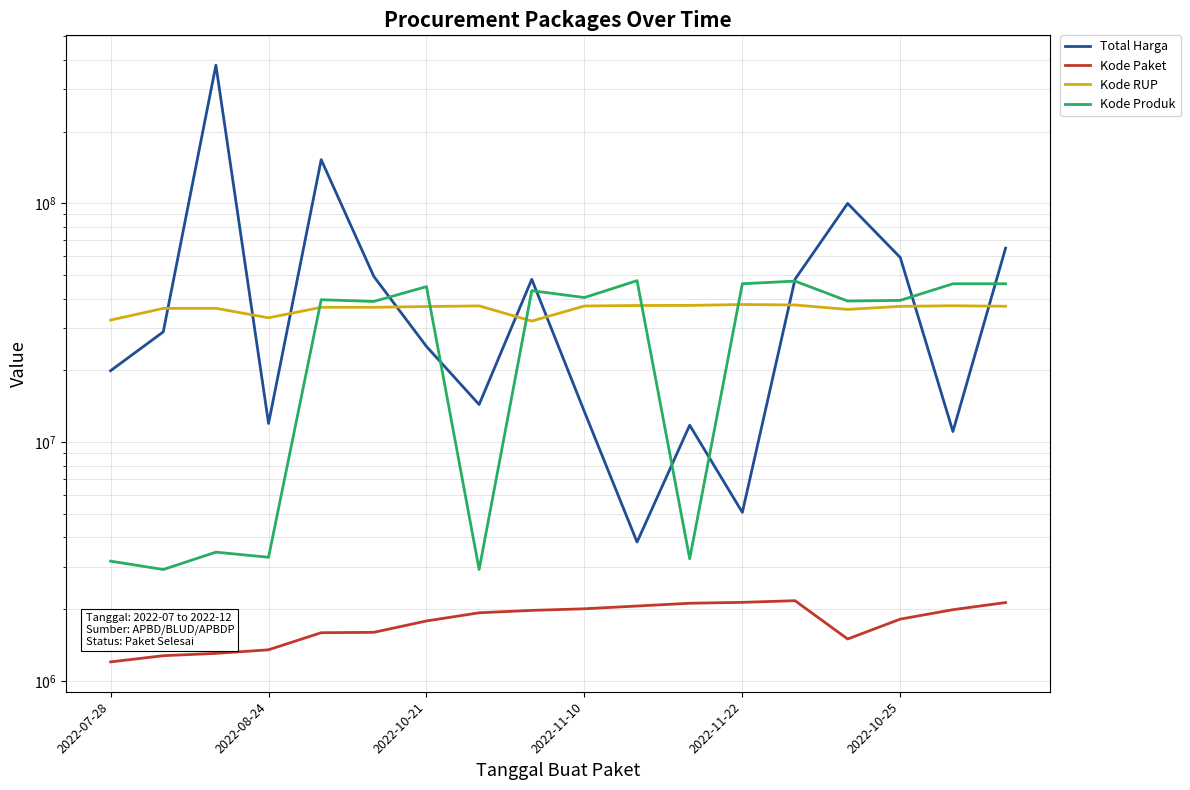

What is the difference between the maximum and minimum values in the Kode Paket series?

969292